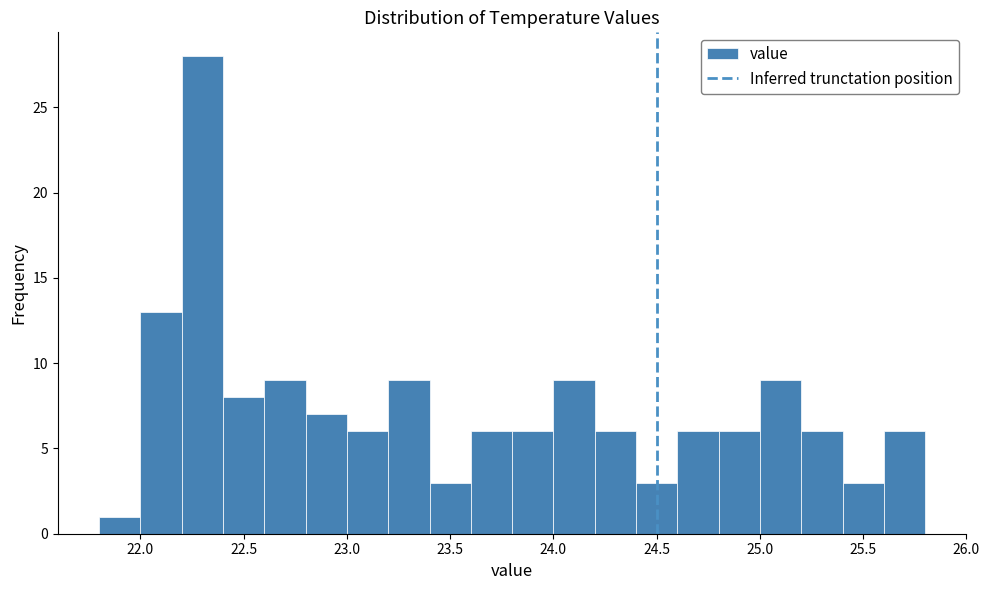

Reading left to right, transcribe this chart: for each bar, give the range it covers on the x-axis and its height. The values are not printed on the chart, so give them approximately, as read against the axis.

21.8 to 22.0: 1
22.0 to 22.2: 13
22.2 to 22.4: 28
22.4 to 22.6: 8
22.6 to 22.8: 9
22.8 to 23.0: 7
23.0 to 23.2: 6
23.2 to 23.4: 9
23.4 to 23.6: 3
23.6 to 23.8: 6
23.8 to 24.0: 6
24.0 to 24.2: 9
24.2 to 24.4: 6
24.4 to 24.6: 3
24.6 to 24.8: 6
24.8 to 25.0: 6
25.0 to 25.2: 9
25.2 to 25.4: 6
25.4 to 25.6: 3
25.6 to 25.8: 6